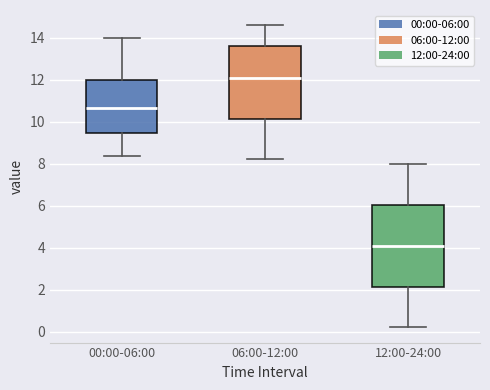

Reading left to right, transcribe this box plot: for each box, give where its median line is, the range the box spans, and where its two whiskers end, as read against the y-axis. The values are not printed on the chart, so give them approximately, as read against the axis.

00:00-06:00: median 10.6, box 9.4 to 12.0, whiskers 8.4 to 14.0
06:00-12:00: median 12.2, box 10.2 to 13.6, whiskers 8.2 to 14.6
12:00-24:00: median 4.2, box 2.2 to 6.0, whiskers 0.2 to 8.0